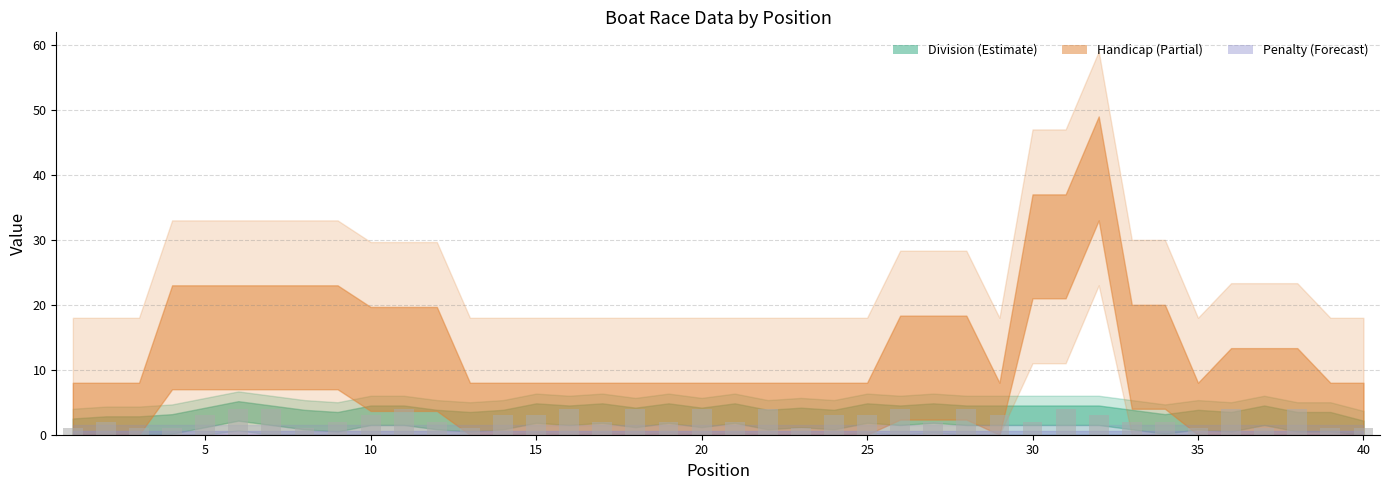

How many values are between 2 and 4?

30